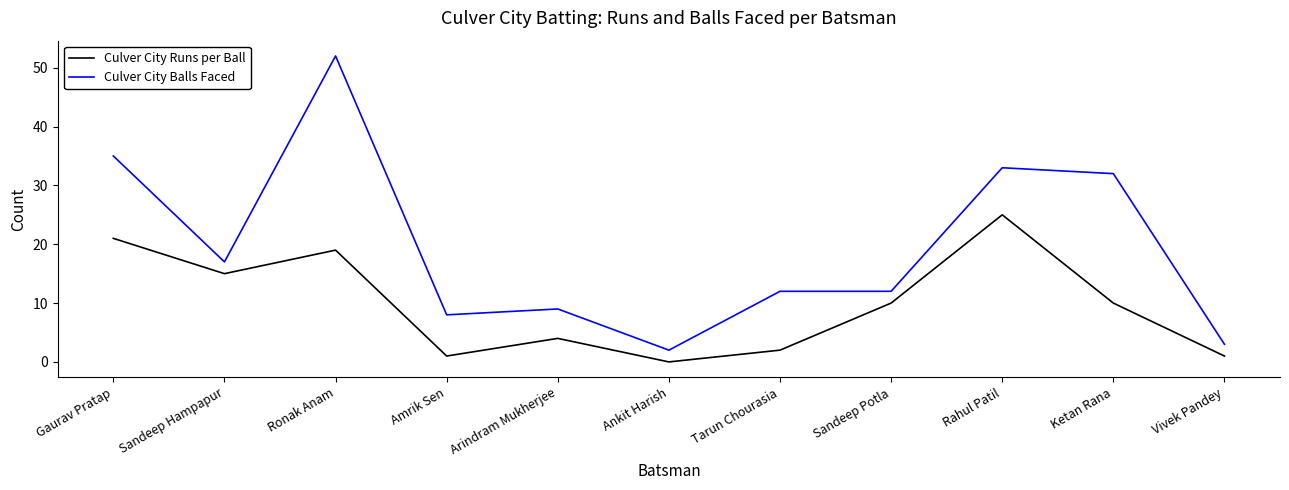

At how many categories does at least one series exceed 20?

4